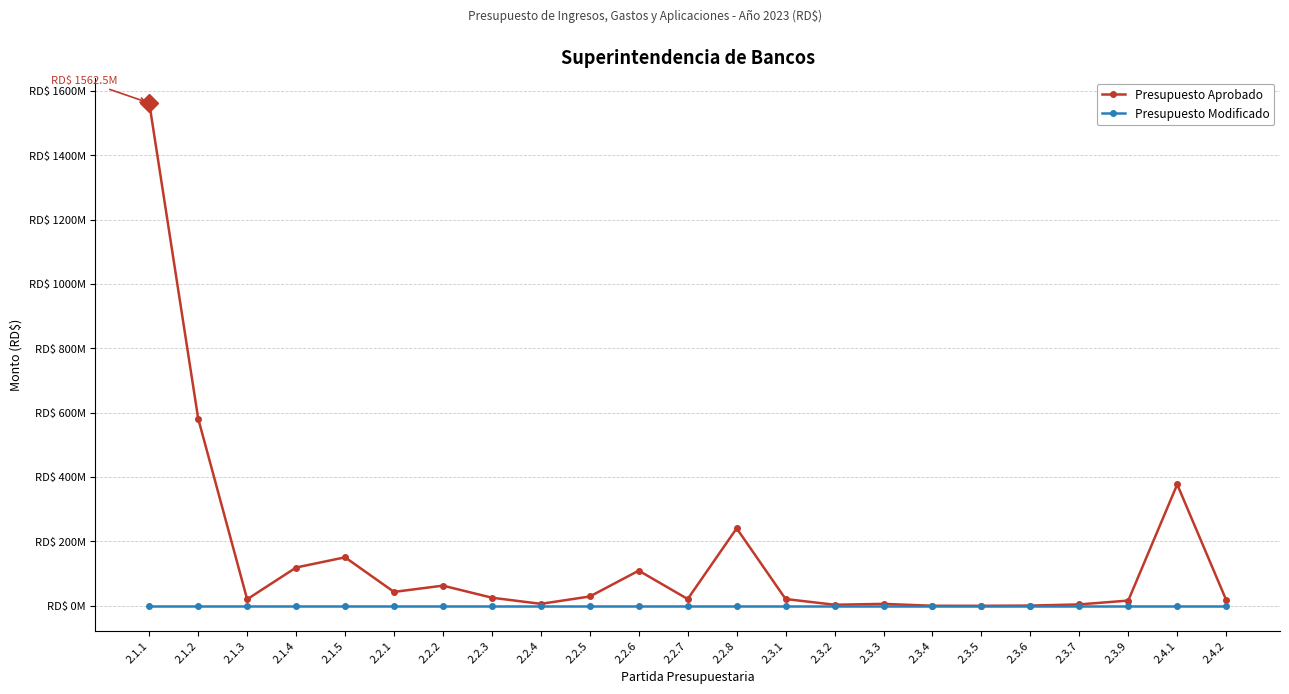

What are all the series names shown in the legend?

Presupuesto Aprobado, Presupuesto Modificado